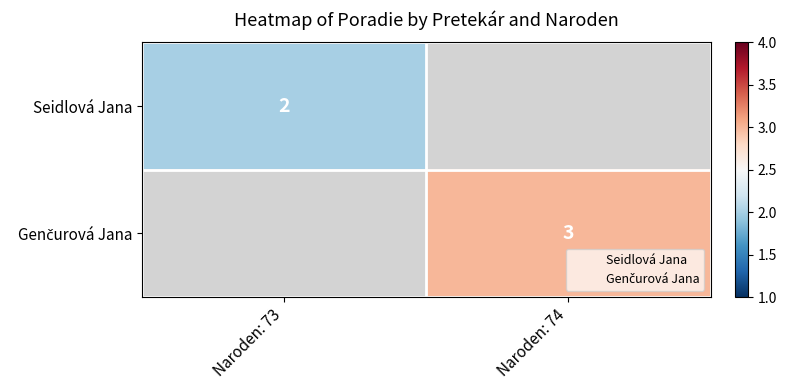

At which label does Genčurová Jana reach its minimum?

Naroden: 73